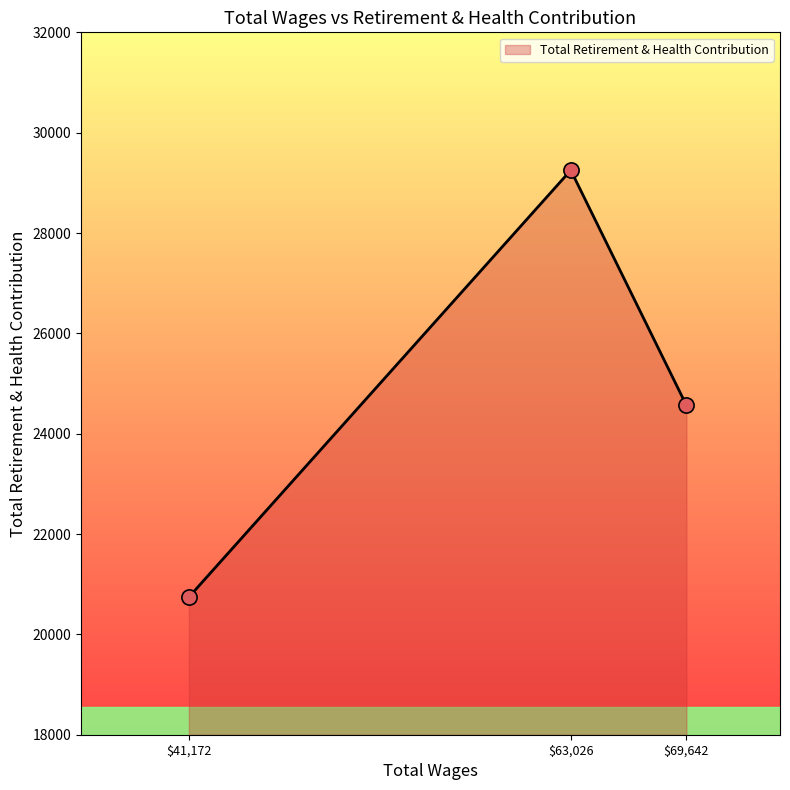

Which category has the lowest value across all series?

$41,172